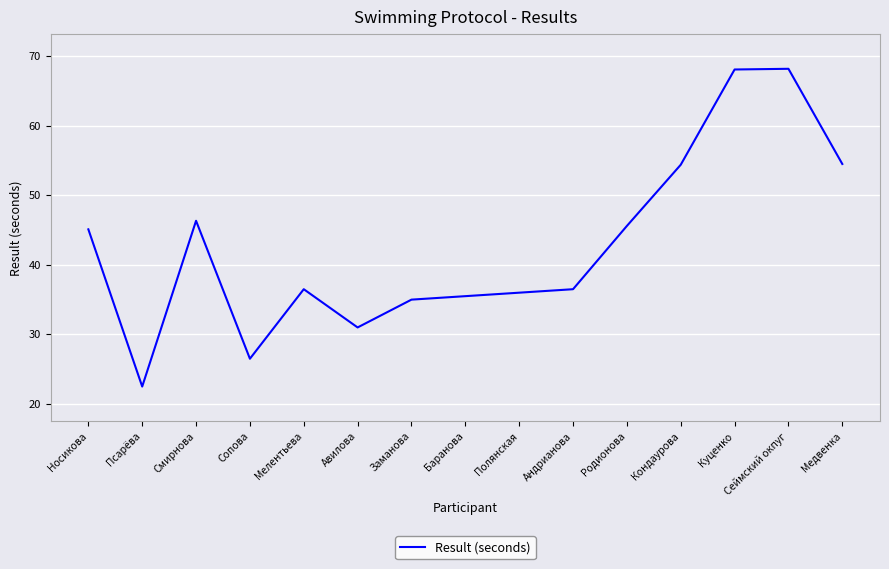

What position from the right is Авилова?

10